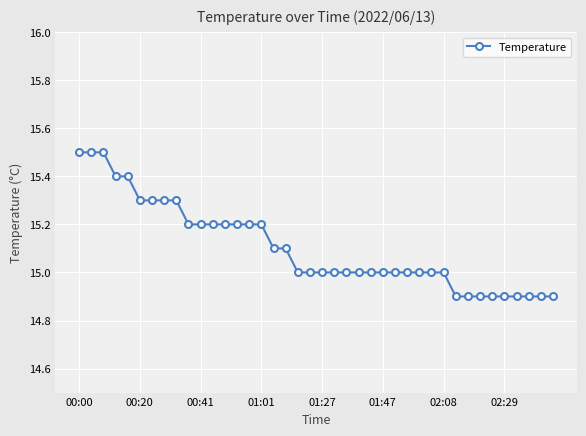

What is the value of the 31st point from the left?

15.0